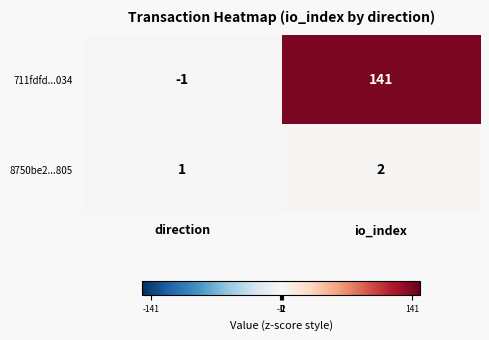

True or false: 8750be2...805 has a value of 2 at direction.

False